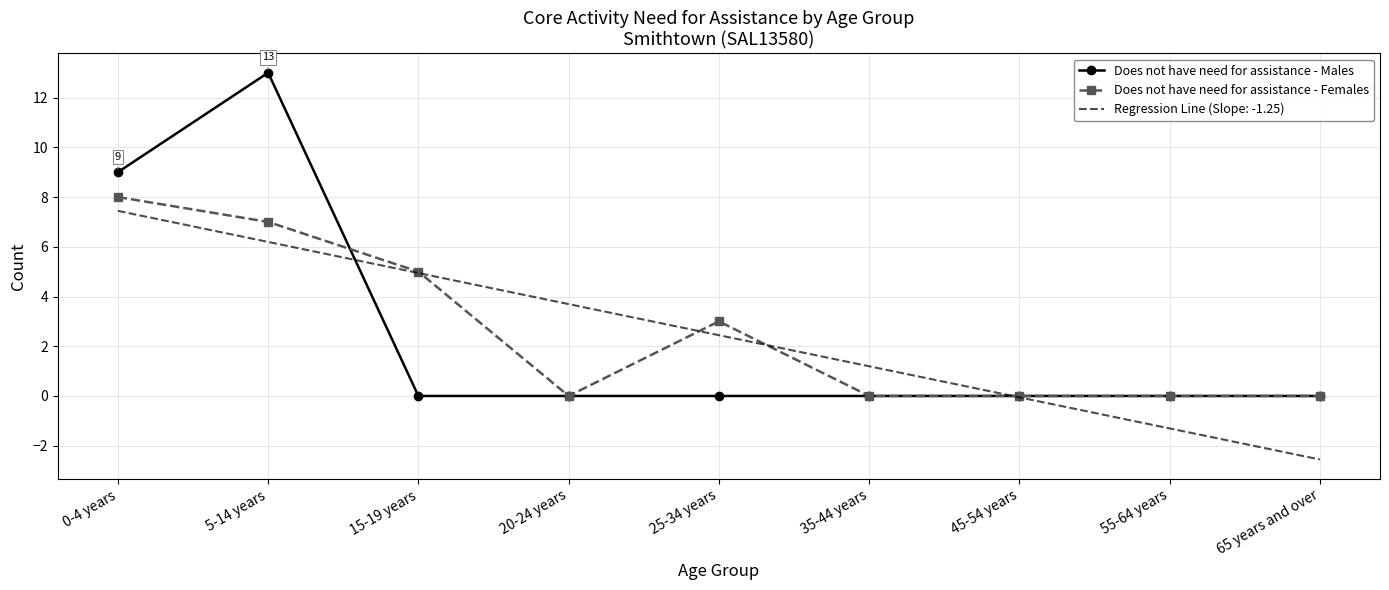

The value of Regression Line (Slope: -1.25) at 0-4 years is 7.4. True or false?

True